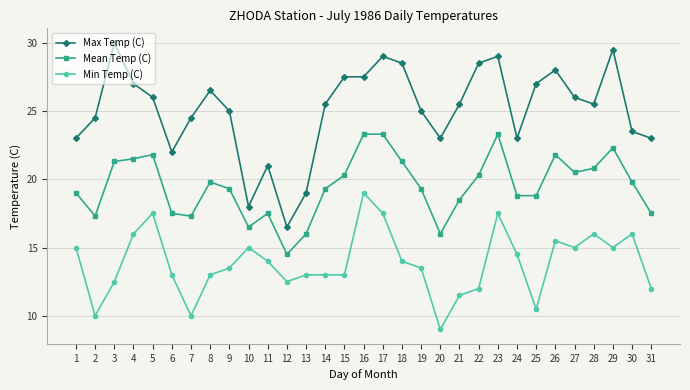

Reading right to left, transcribe all the data shown in this chart.

Max Temp (C): 31=23.0	30=23.5	29=29.5	28=25.5	27=26.0	26=28.0	25=27.0	24=23.0	23=29.0	22=28.5	21=25.5	20=23.0	19=25.0	18=28.5	17=29.0	16=27.5	15=27.5	14=25.5	13=19.0	12=16.5	11=21.0	10=18.0	9=25.0	8=26.5	7=24.5	6=22.0	5=26.0	4=27.0	3=30.0	2=24.5	1=23.0
Mean Temp (C): 31=17.5	30=19.8	29=22.3	28=20.8	27=20.5	26=21.8	25=18.8	24=18.8	23=23.3	22=20.3	21=18.5	20=16.0	19=19.3	18=21.3	17=23.3	16=23.3	15=20.3	14=19.3	13=16.0	12=14.5	11=17.5	10=16.5	9=19.3	8=19.8	7=17.3	6=17.5	5=21.8	4=21.5	3=21.3	2=17.3	1=19.0
Min Temp (C): 31=12.0	30=16.0	29=15.0	28=16.0	27=15.0	26=15.5	25=10.5	24=14.5	23=17.5	22=12.0	21=11.5	20=9.0	19=13.5	18=14.0	17=17.5	16=19.0	15=13.0	14=13.0	13=13.0	12=12.5	11=14.0	10=15.0	9=13.5	8=13.0	7=10.0	6=13.0	5=17.5	4=16.0	3=12.5	2=10.0	1=15.0